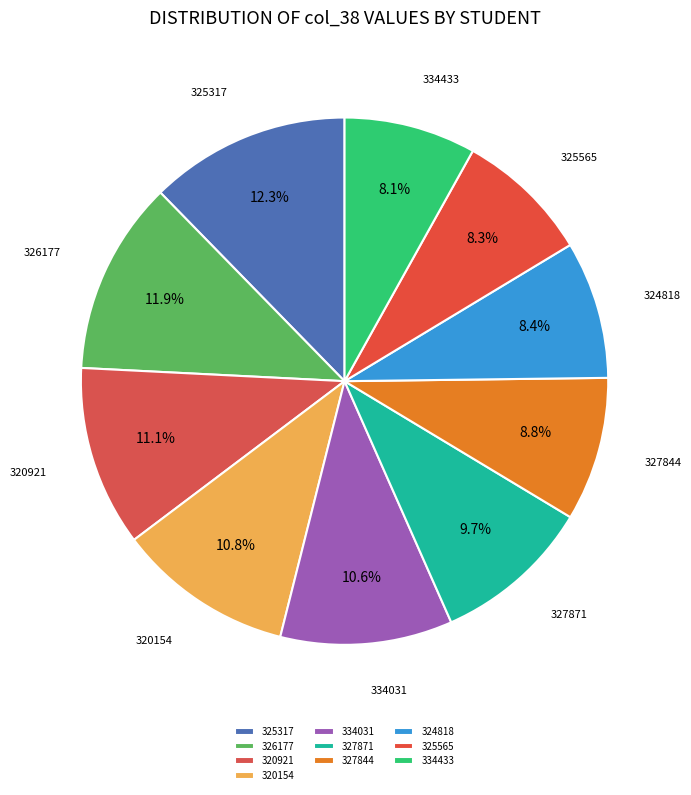

Do 327844 and 325565 together represent more than half of the pie?

No